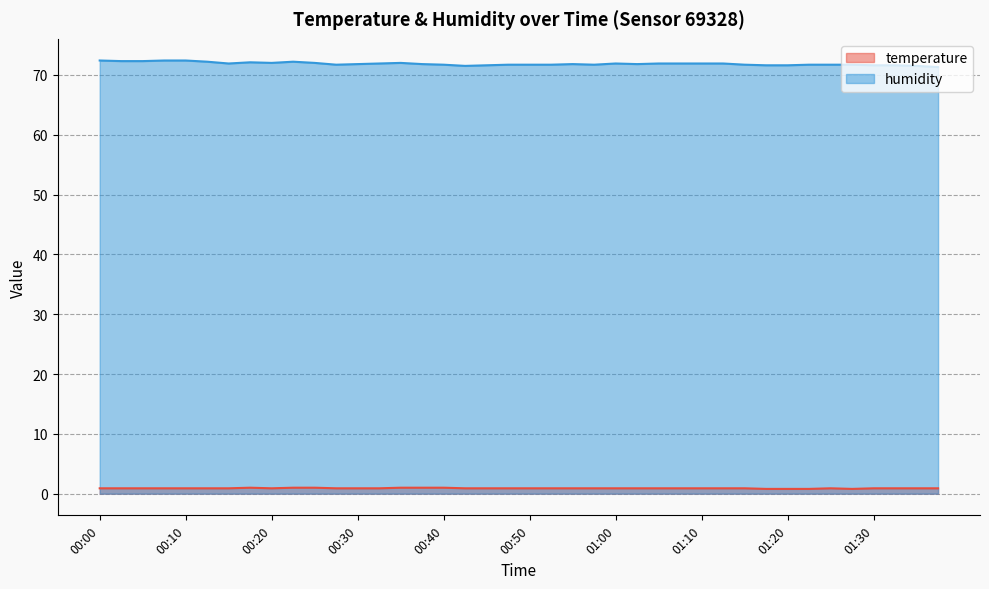

What is the difference between the maximum and minimum values in the humidity series?

1.1